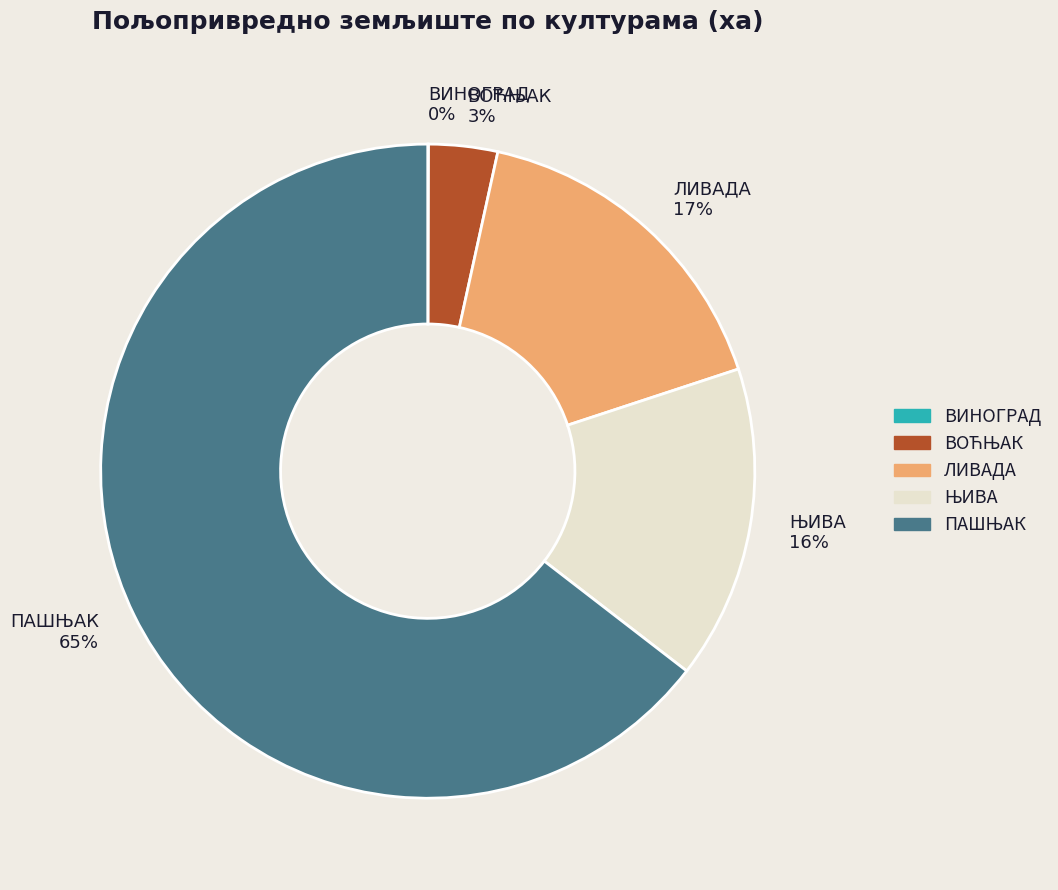

Is there a majority slice in this chart?

Yes